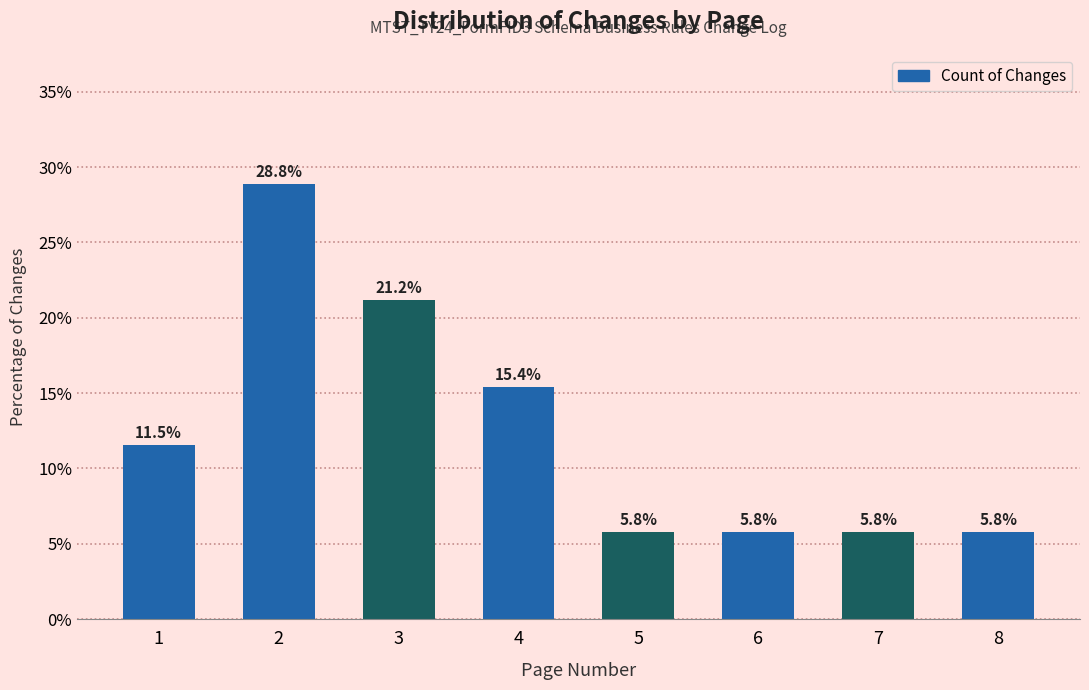

Reading left to right, transcribe all the data shown in this chart.

1=11.5	2=28.8	3=21.2	4=15.4	5=5.8	6=5.8	7=5.8	8=5.8